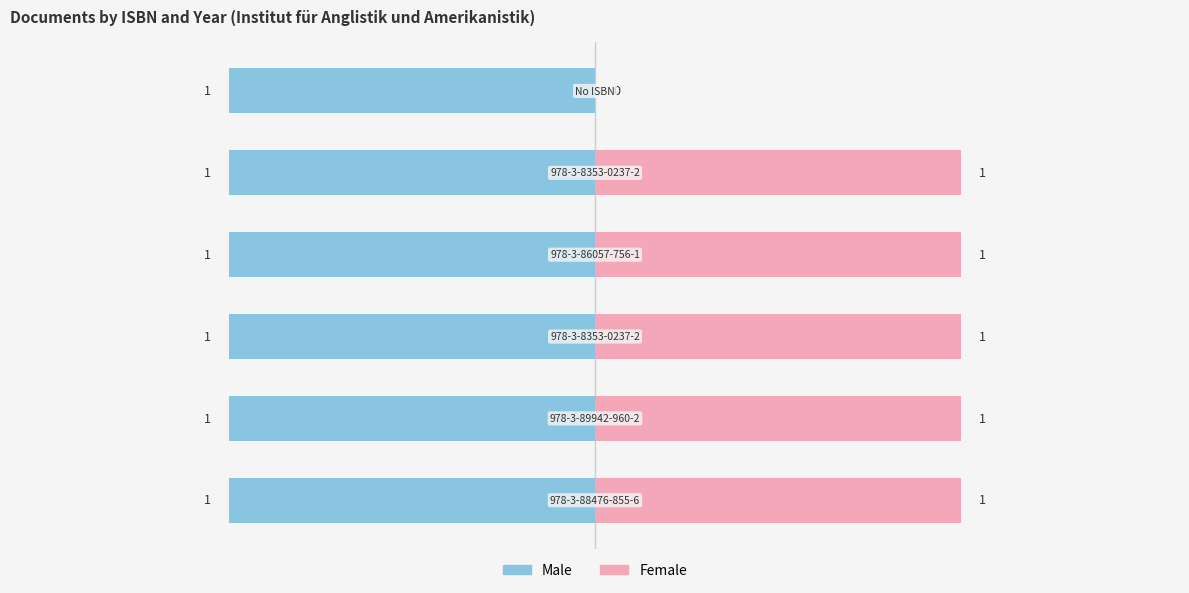

The value of Male at 4 is 0.8. True or false?

False